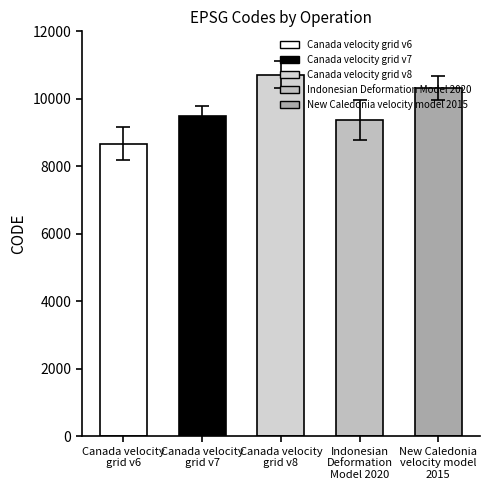

List the labels in order of value, largest first.

Canada velocity
grid v8, New Caledonia
velocity model
2015, Canada velocity
grid v7, Indonesian
Deformation
Model 2020, Canada velocity
grid v6